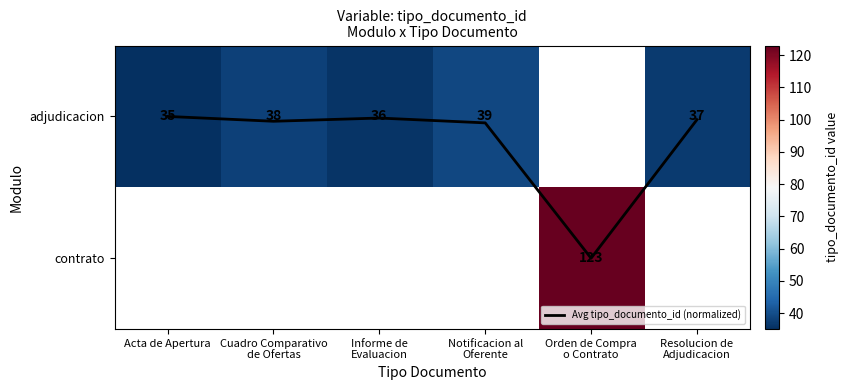

Which has a higher value, Notificacion al
Oferente or Acta de Apertura?

Notificacion al
Oferente